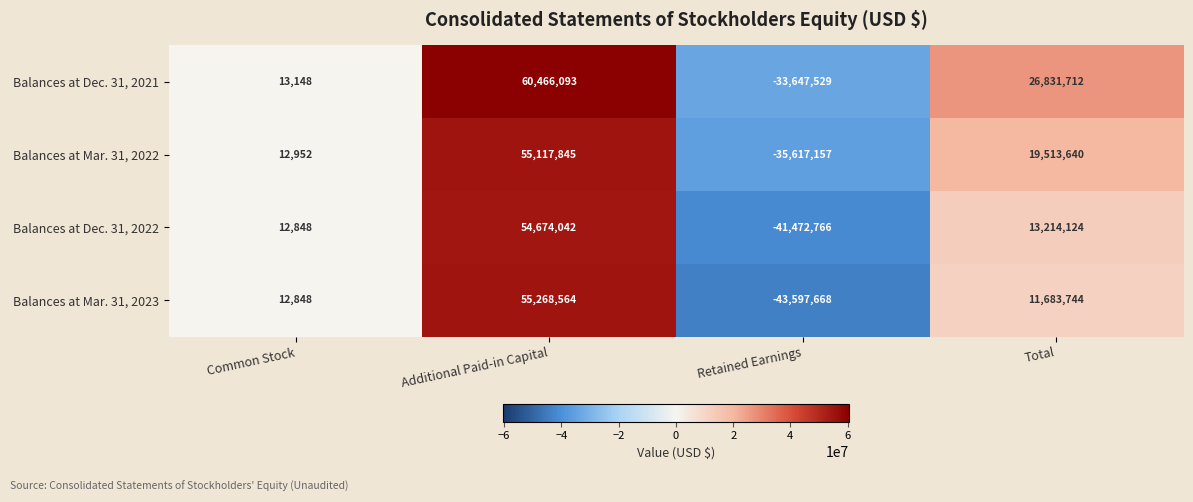

True or false: Balances at Dec. 31, 2022 has a value of 94993159 at Additional Paid-in Capital.

False